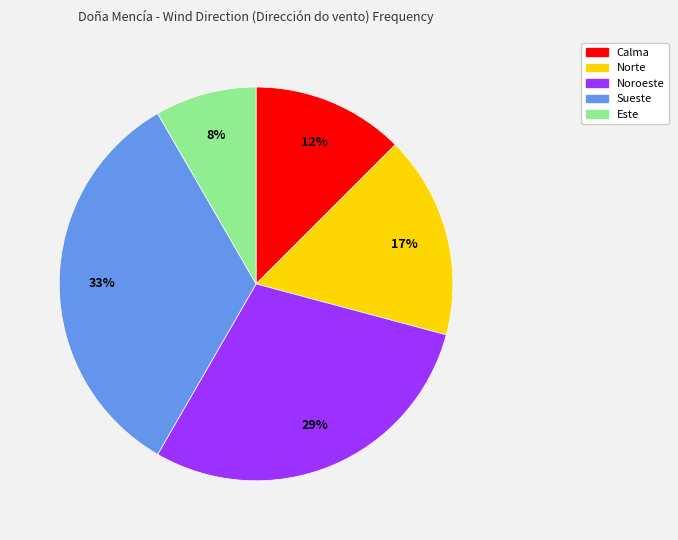

Which category has the smallest portion of the pie?

Este